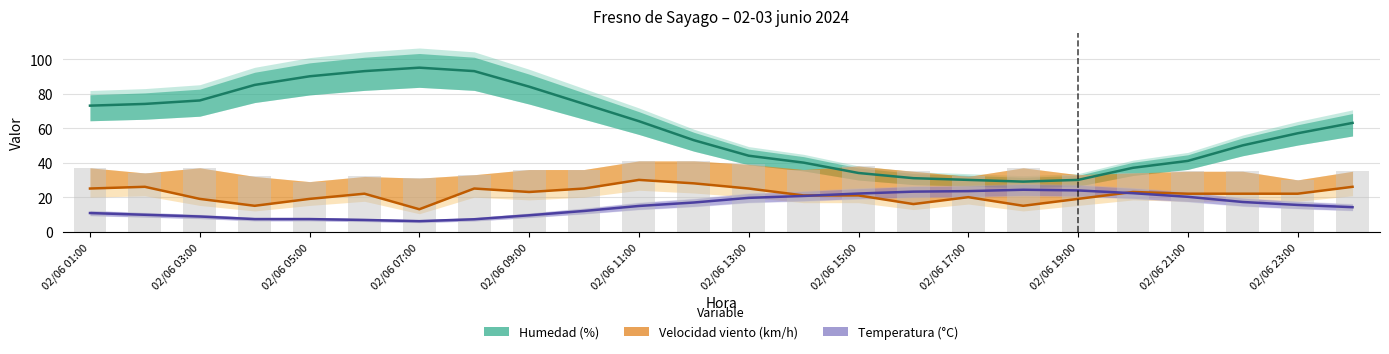

Is it true that Velocidad viento (km/h) equals 10.0 at 13?

False